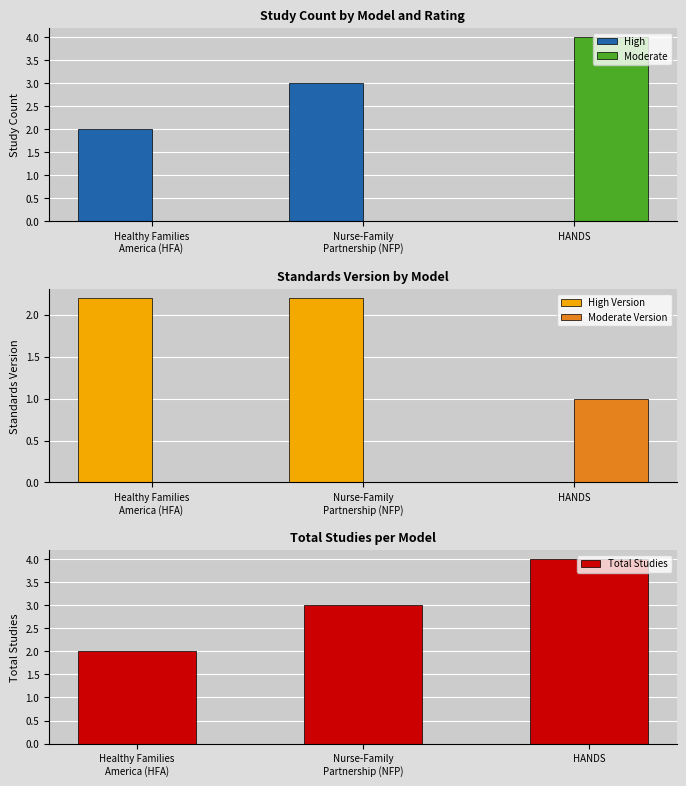

At which label does High Version first exceed 2?

Healthy Families
America (HFA)